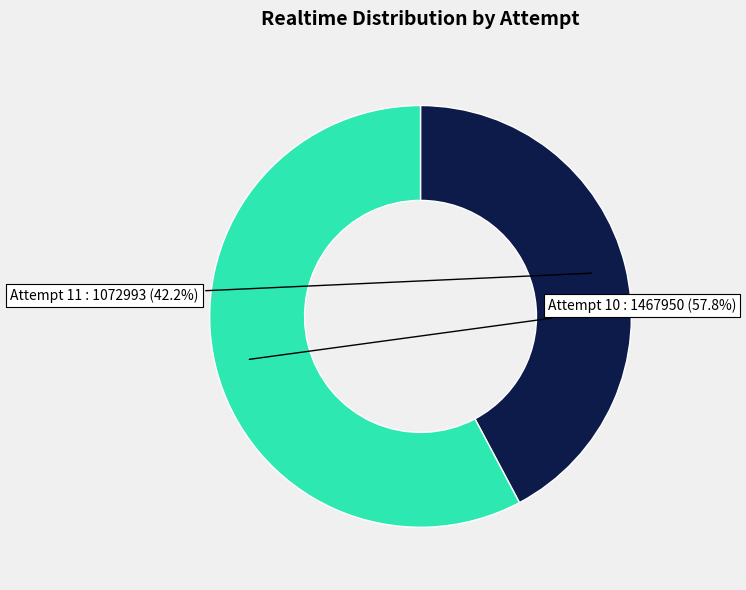

How many slices are in this pie chart?

2